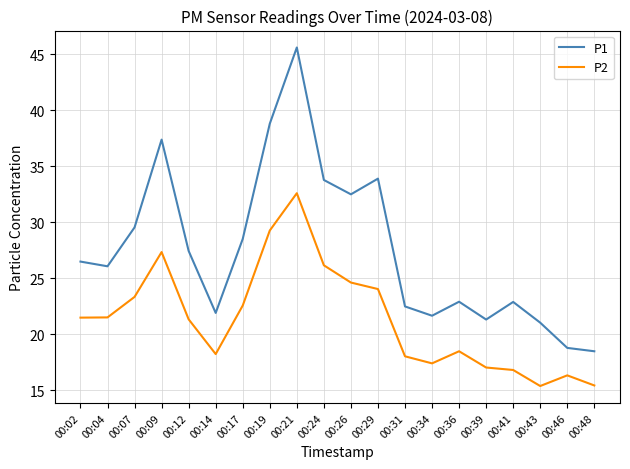

Is the value of P2 at 00:36 greater than the value of P1 at 00:09?

No